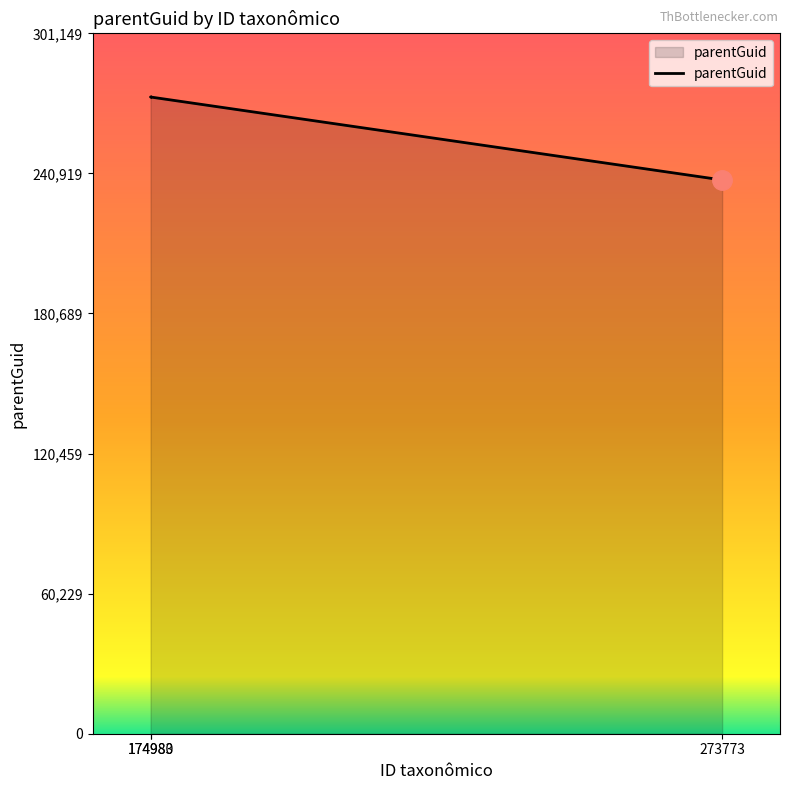

At which label is the value closest to 255937?

273773